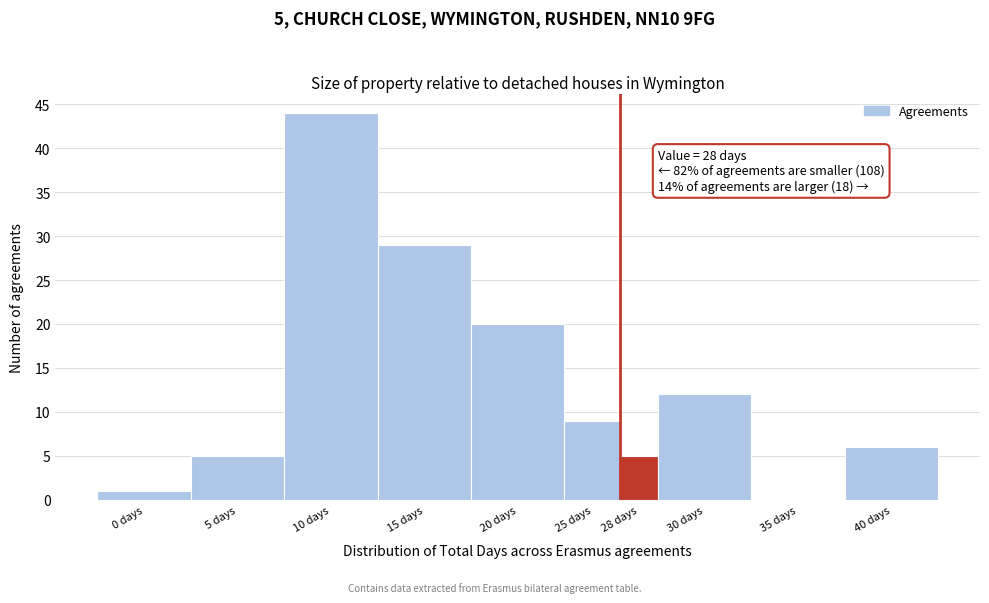

Reading left to right, extract all data points from this chart.

0 days=1	5 days=5	10 days=44	15 days=29	20 days=20	25 days=9	28 days=5	30 days=12	35 days=0	40 days=6